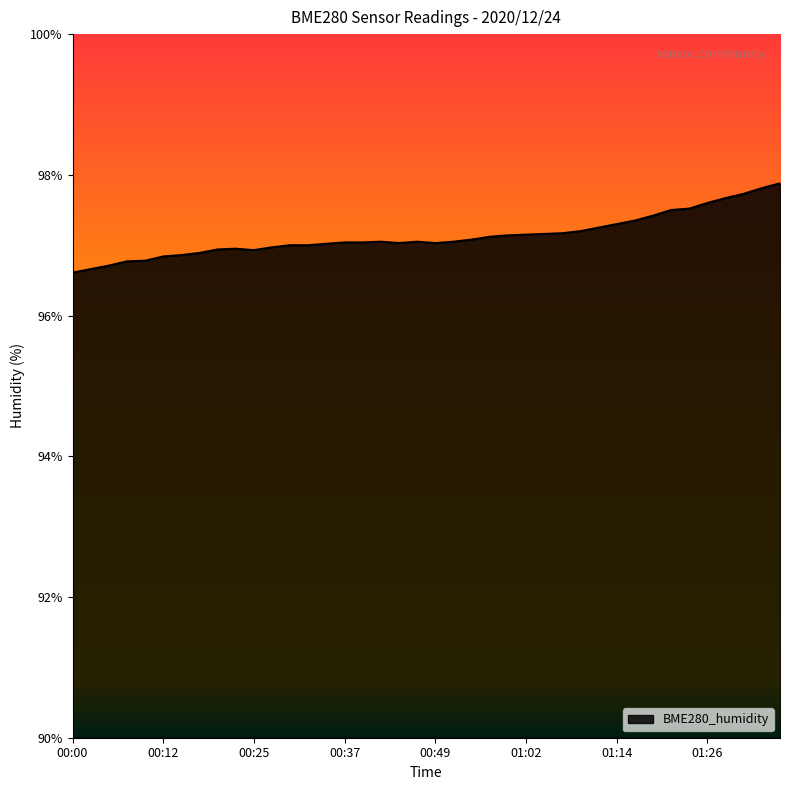

What is the smallest value displayed?

96.6